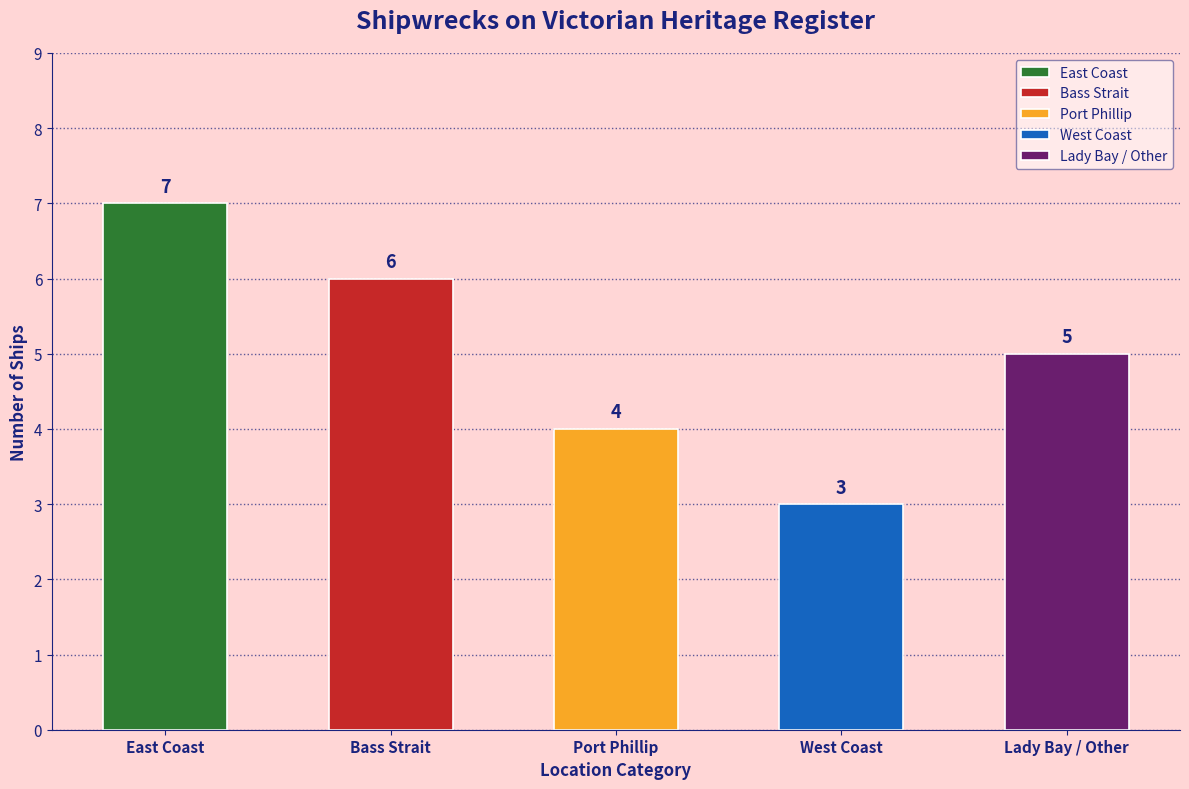

How many data points does each series have?

5